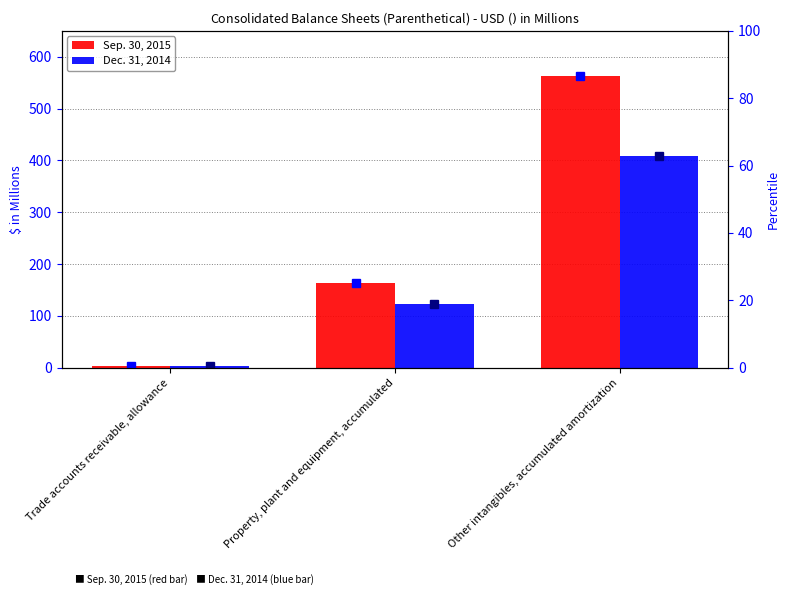

At how many categories does at least one series exceed 514?

1